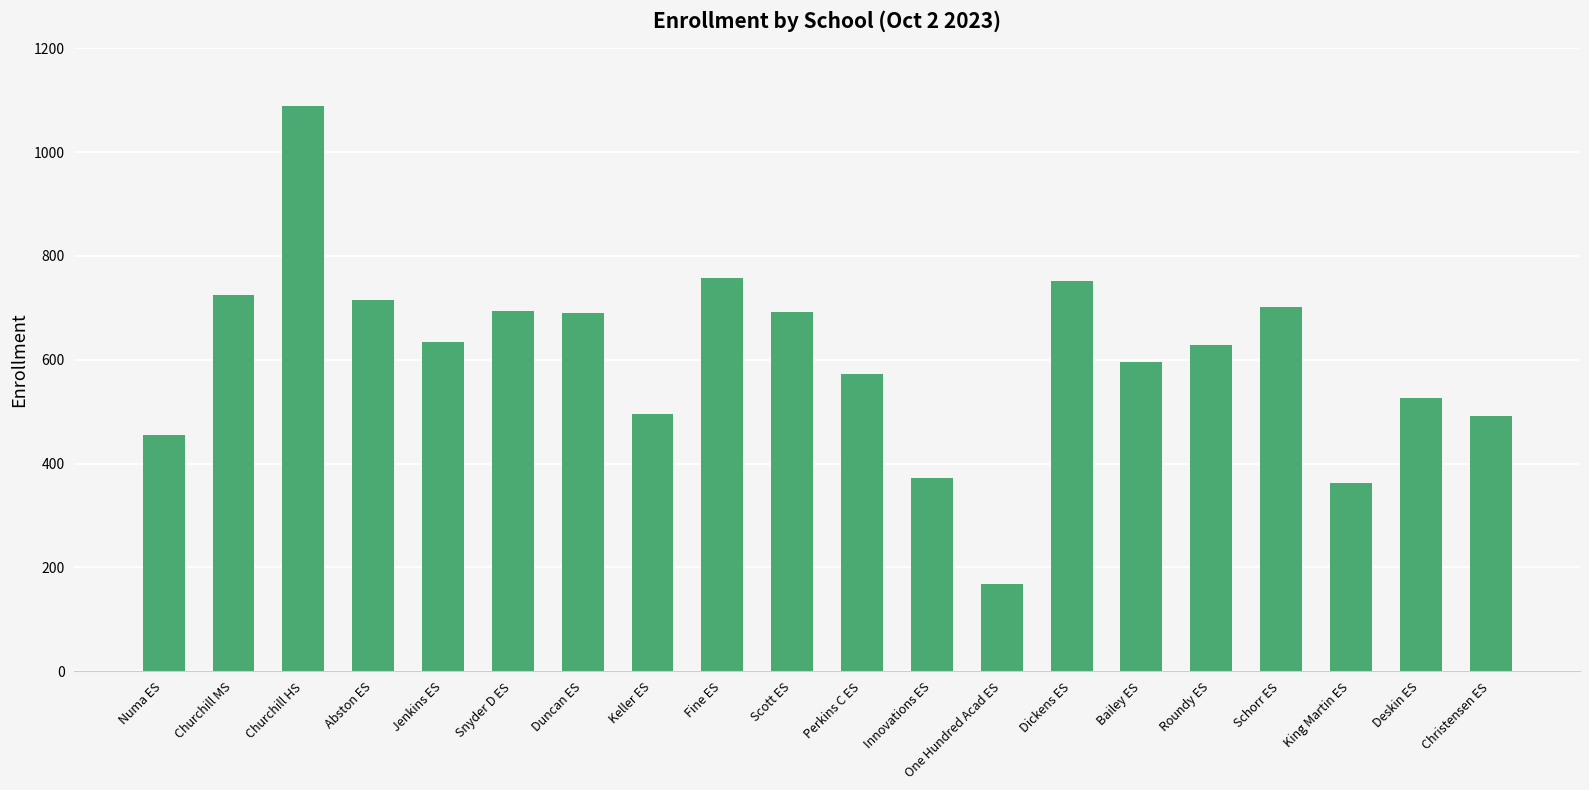

Which category has the lowest value across all series?

One Hundred Acad ES